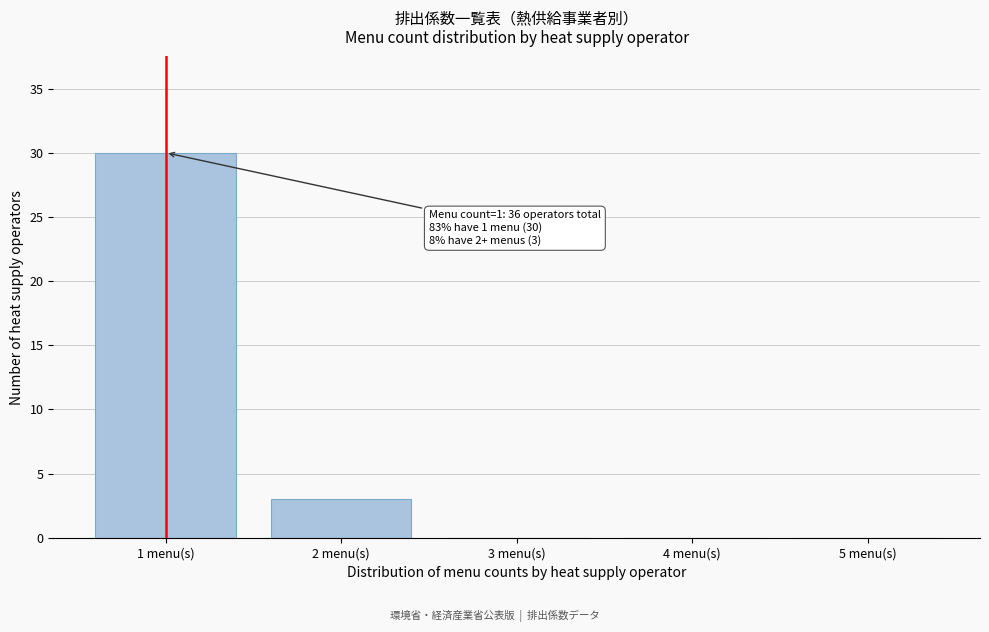

Reading left to right, what are all the values shown in this chart?

1 menu(s)=30	2 menu(s)=3	3 menu(s)=0	4 menu(s)=0	5 menu(s)=0